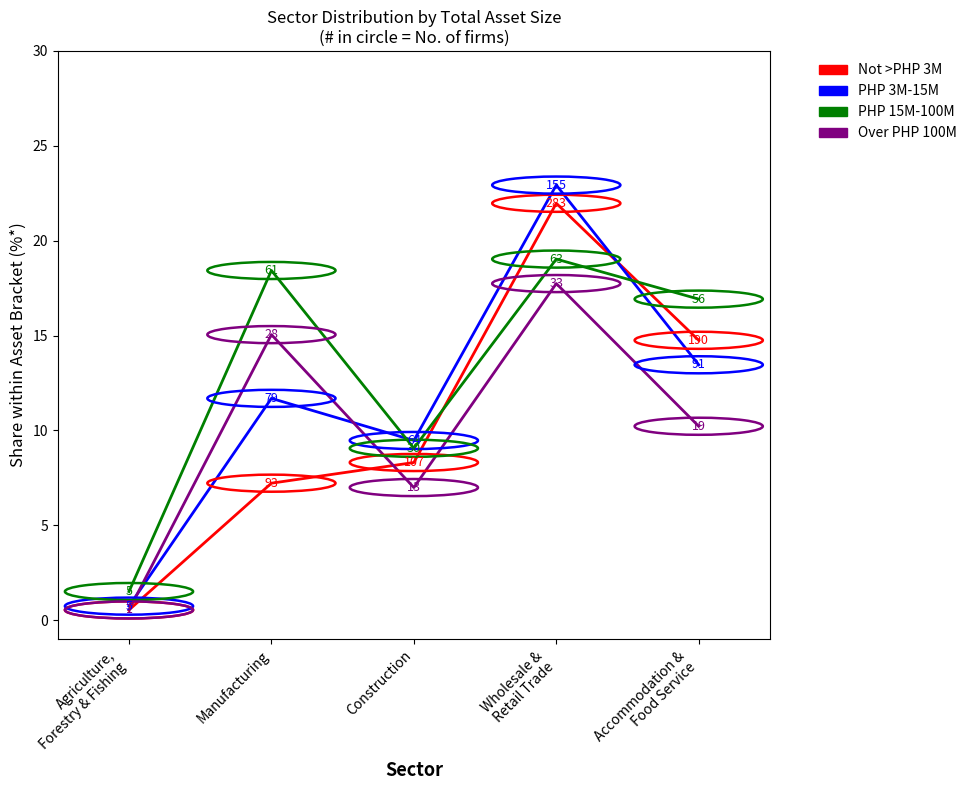

True or false: Not >PHP 3M and PHP 3M-15M intersect in this chart.

True